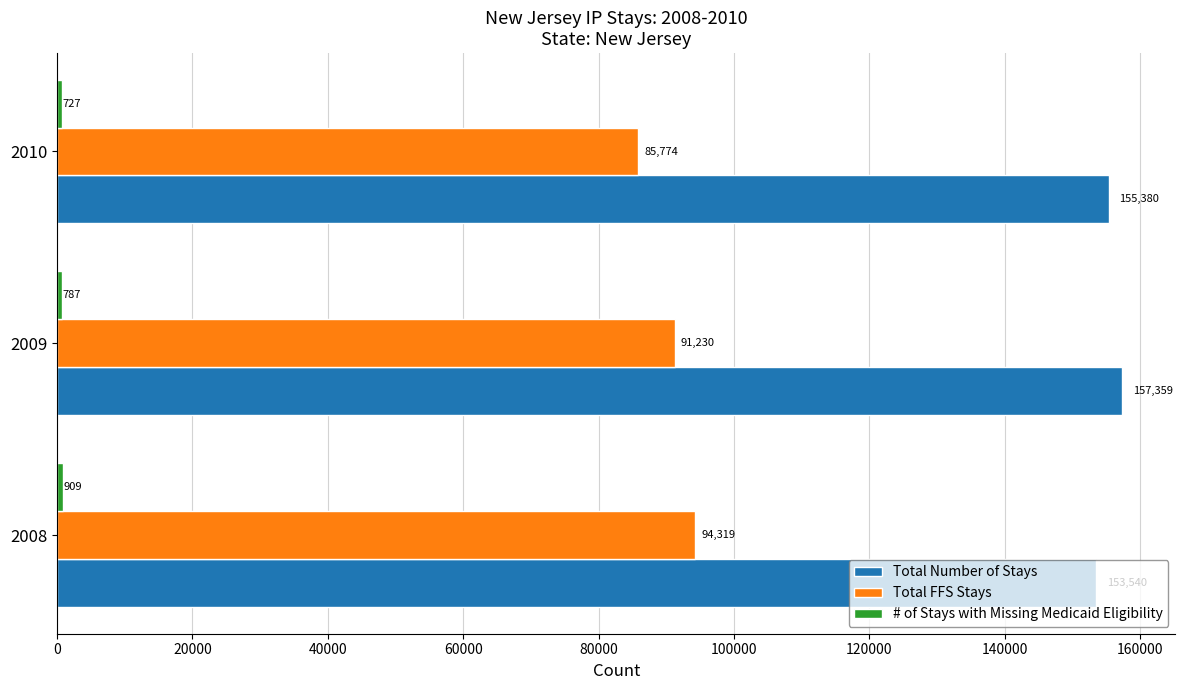

At which category is the sum across all series the highest?

2009